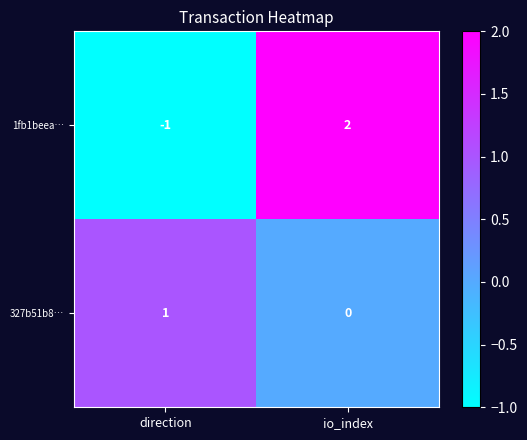

Is it true that 1fb1beea… equals -2 at direction?

False